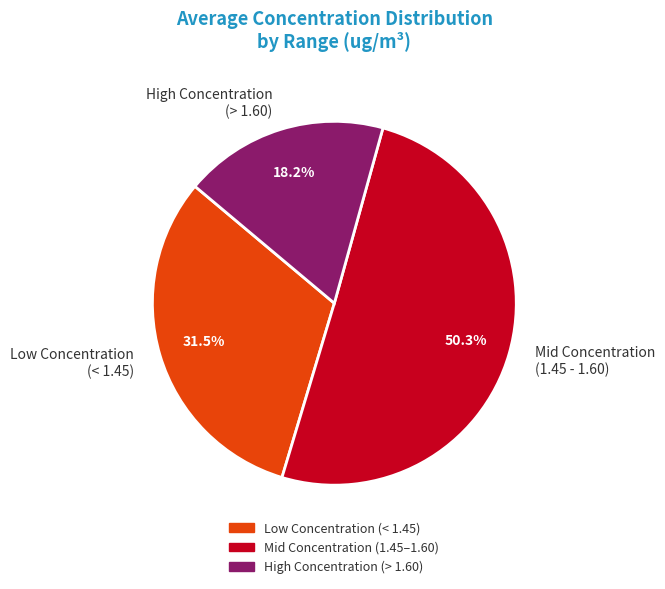

Is the sum of Low Concentration (< 1.45) and Mid Concentration (1.45 - 1.60) greater than half?

Yes